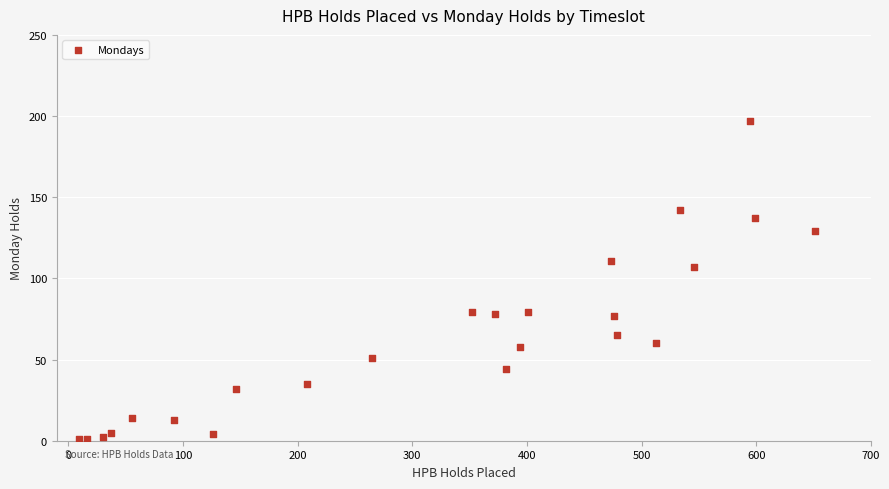

What Y value in the scatter plot is closest to 99?

107